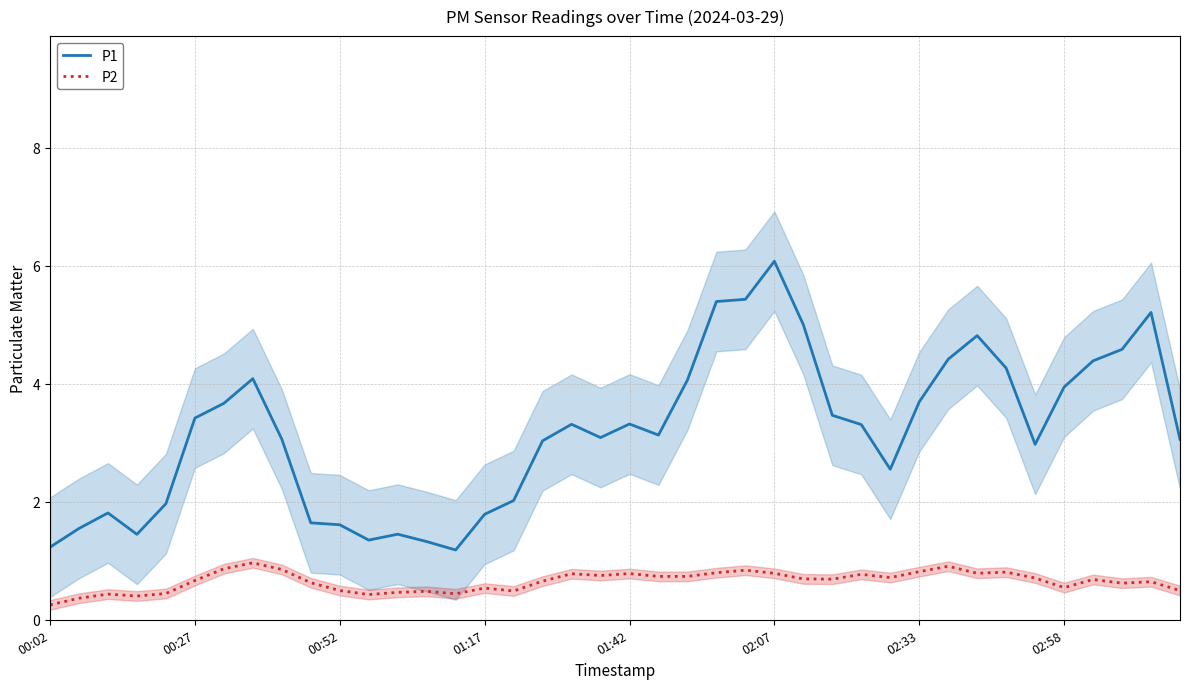

True or false: P2 and P1 intersect in this chart.

False